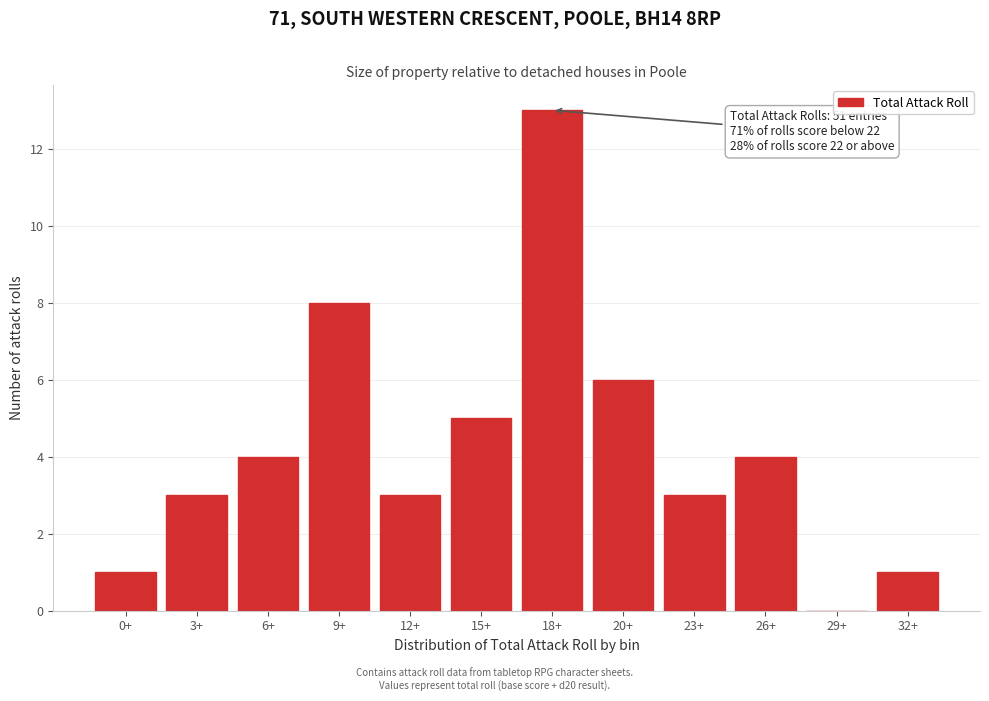

Reading left to right, list all the values displayed in this chart.

0+=1	3+=3	6+=4	9+=8	12+=3	15+=5	18+=13	20+=6	23+=3	26+=4	29+=0	32+=1